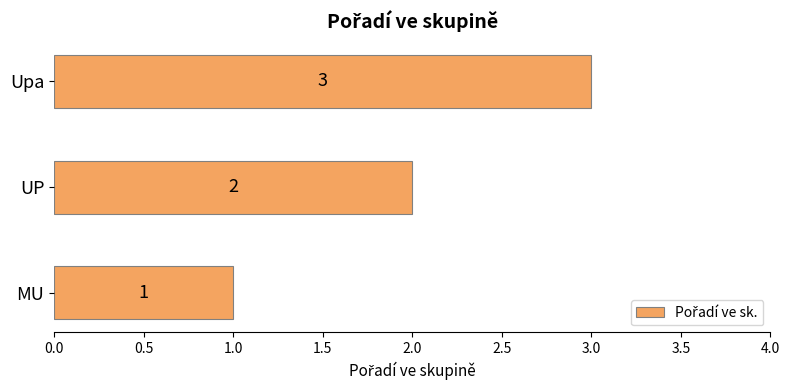

What is the sum of all values?

6